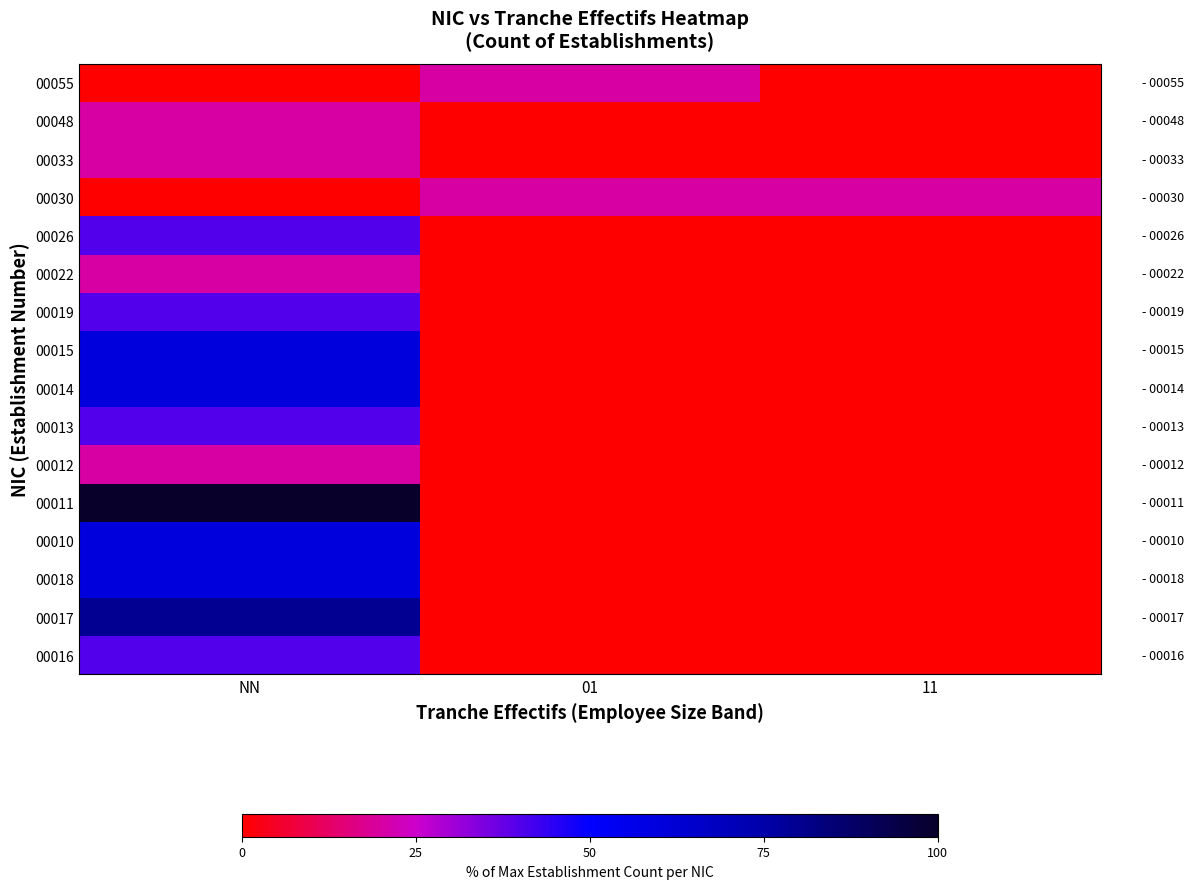

Count the number of data series in this chart.

16